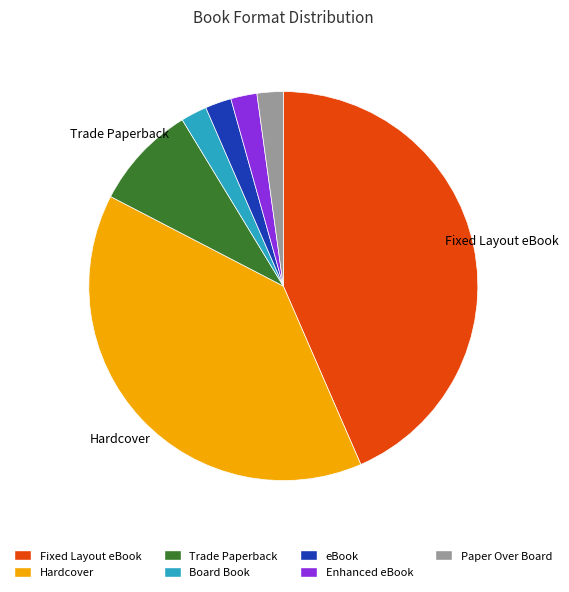

What is the ratio of the value at Paper Over Board to the value at Board Book?

1.0